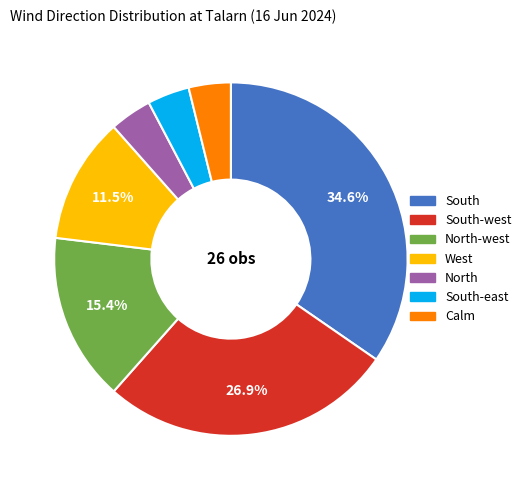

Does any single category account for the majority?

No